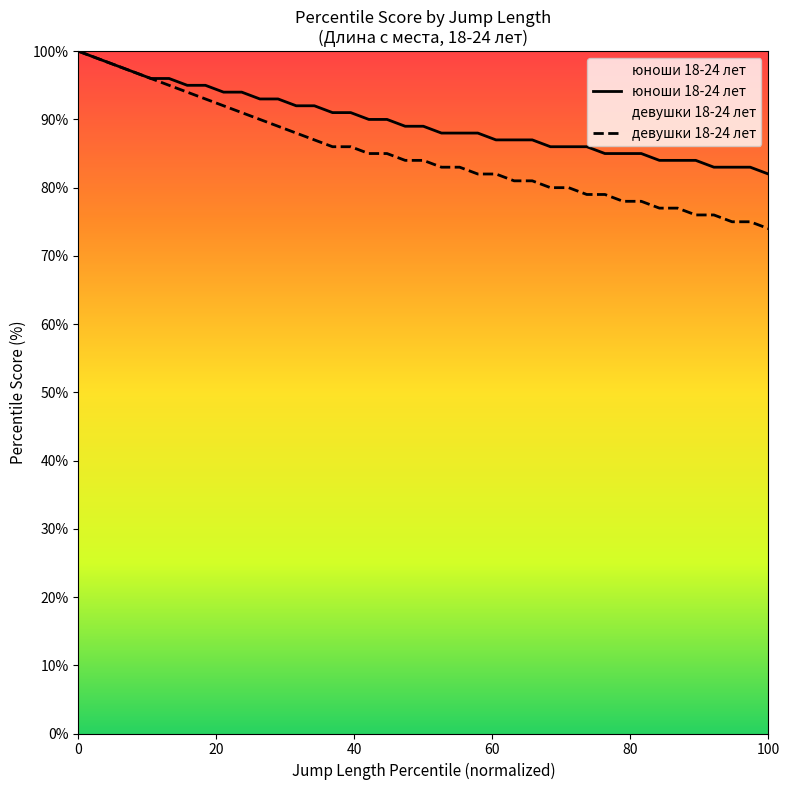

Reading left to right, what are all the values shown in this chart?

юноши 18-24 лет: 100	99	98	97	96	96	95	95	94	94	93	93	92	92	91	91	90	90	89	89	88	88	88	87	87	87	86	86	86	85	85	85	84	84	84	83	83	83	82
девушки 18-24 лет: 100	99	98	97	96	95	94	93	92	91	90	89	88	87	86	86	85	85	84	84	83	83	82	82	81	81	80	80	79	79	78	78	77	77	76	76	75	75	74